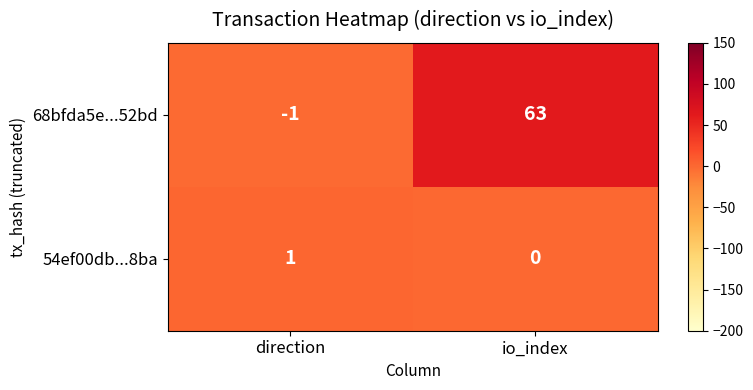

How many data points in 54ef00db...8ba are less than 1?

1